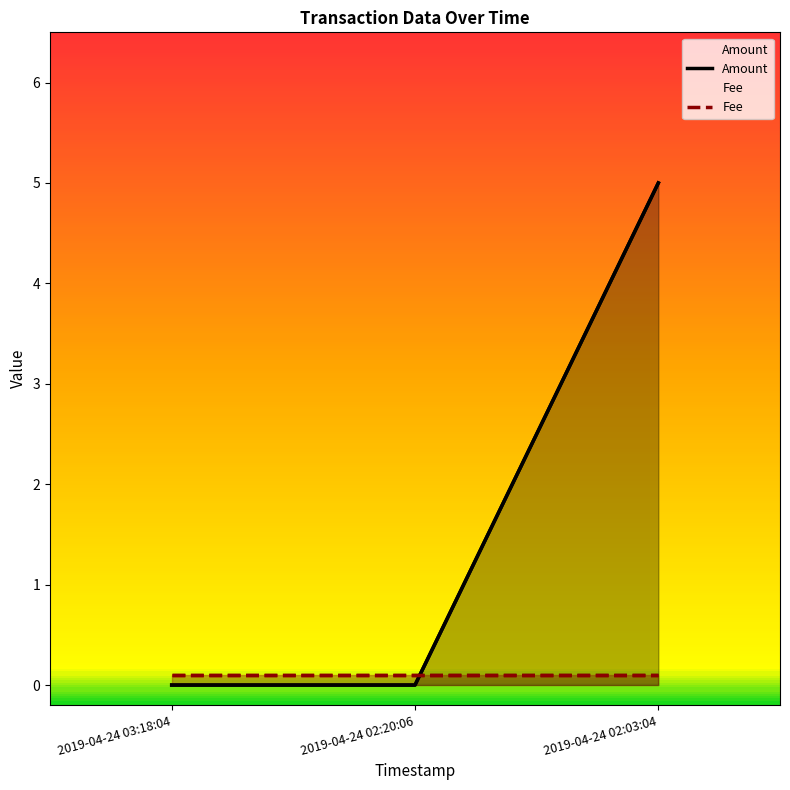

The value at 2019-04-24 02:20:06 is 0. True or false?

True